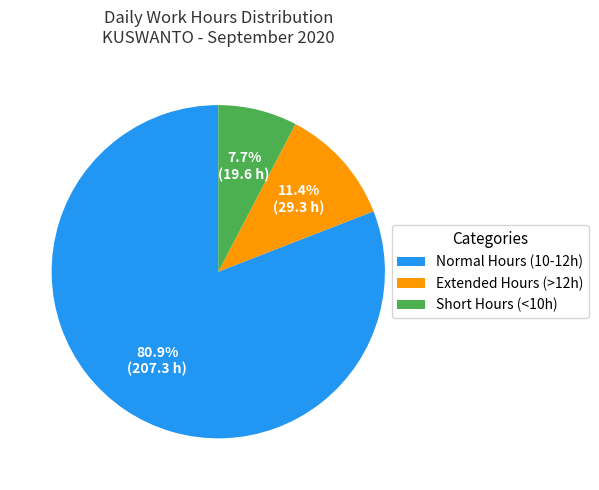

To the nearest percent, what is the difference between the largest and smallest slice percentages?

73%